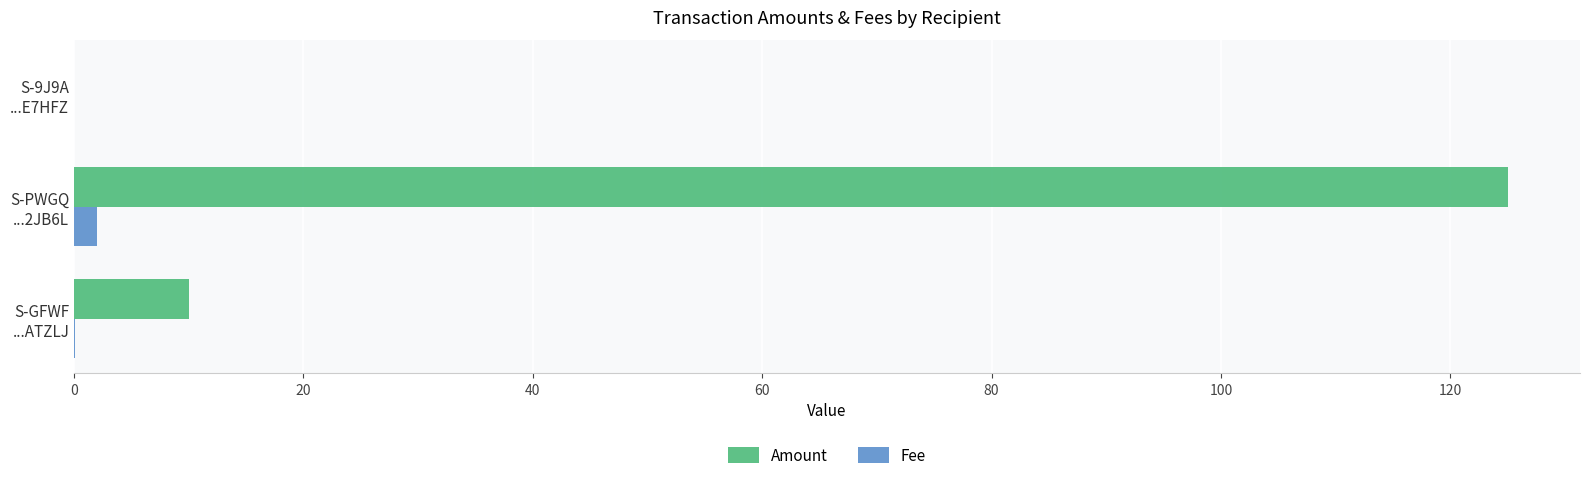

Which series has the largest total across all categories?

Amount